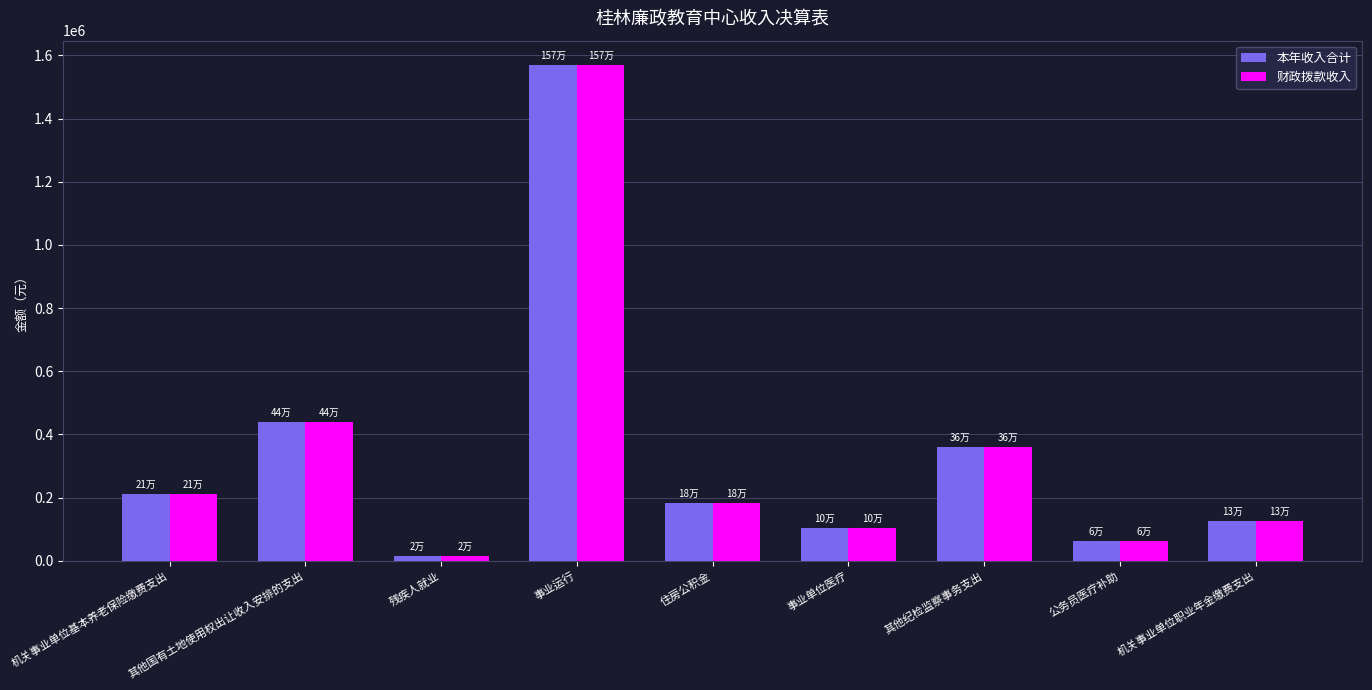

What is the maximum value for 财政拨款收入?

1567967.4